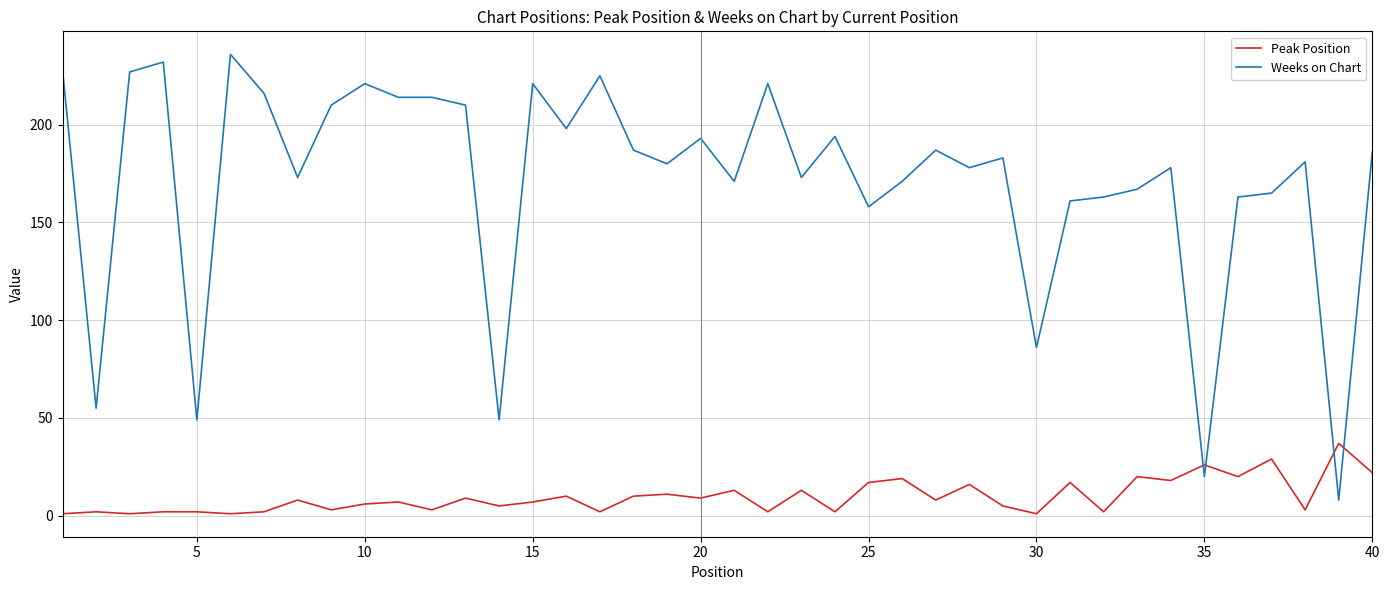

Which series has the widest spread of values?

Weeks on Chart